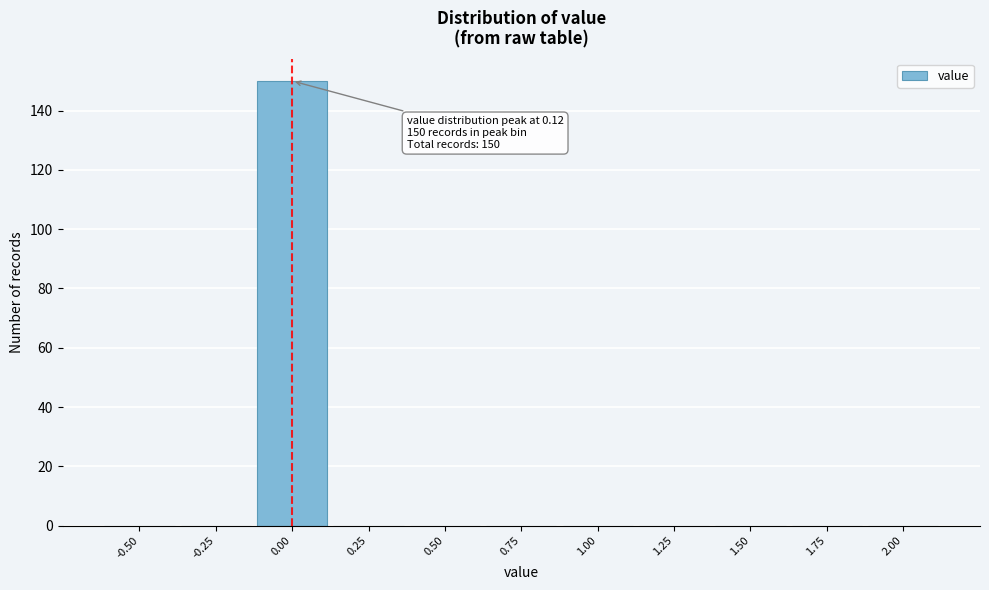

Reading left to right, extract all data points from this chart.

-0.50=0	-0.25=0	0.00=150	0.25=0	0.50=0	0.75=0	1.00=0	1.25=0	1.50=0	1.75=0	2.00=0